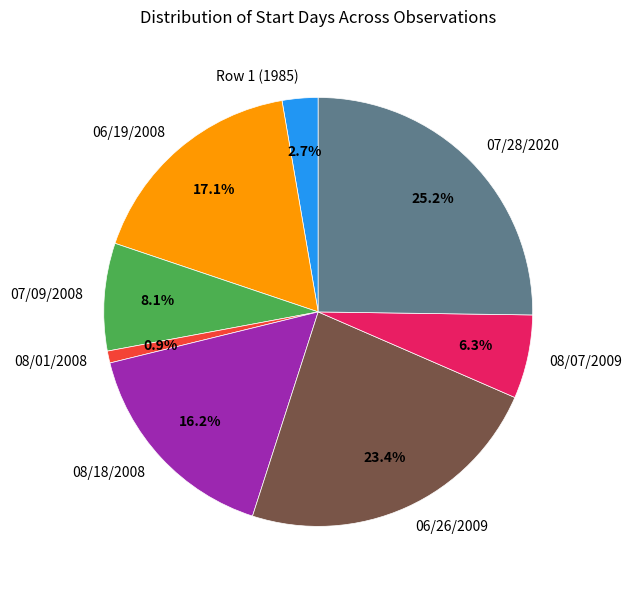

What is the largest slice in the pie chart?

07/28/2020